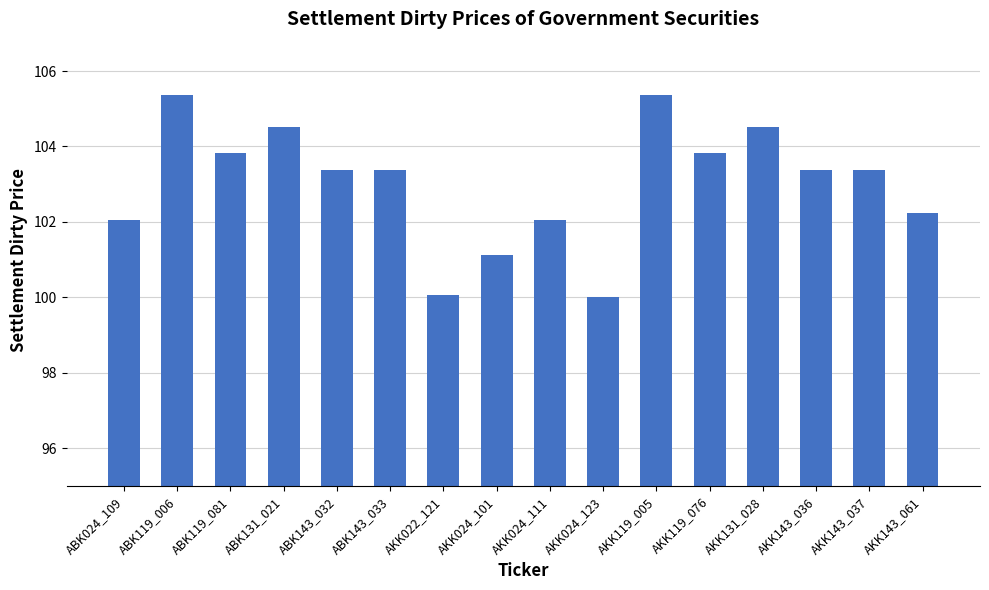

What is the ratio of the value at ABK143_032 to the value at AKK022_121?

1.0